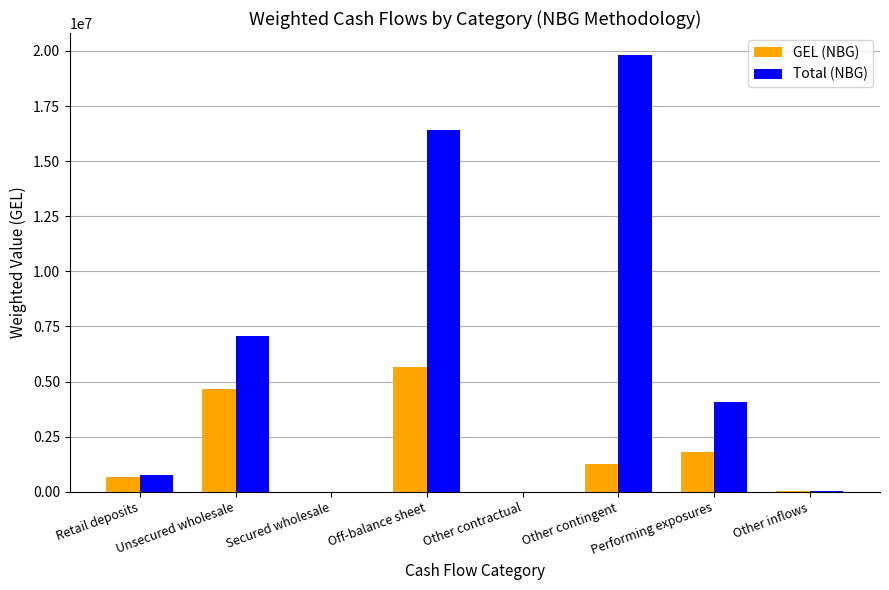

At which category is the sum across all series the highest?

Off-balance sheet